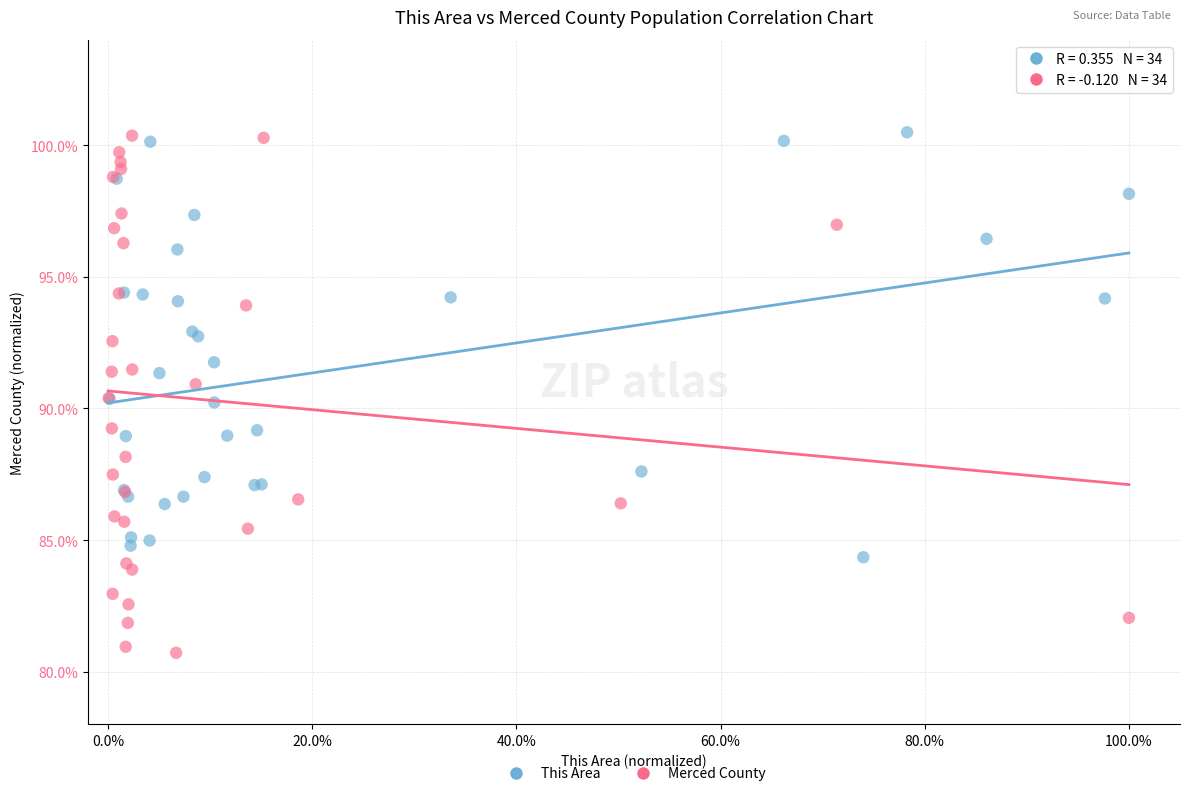

What are all the series names shown in the legend?

This Area, Merced County